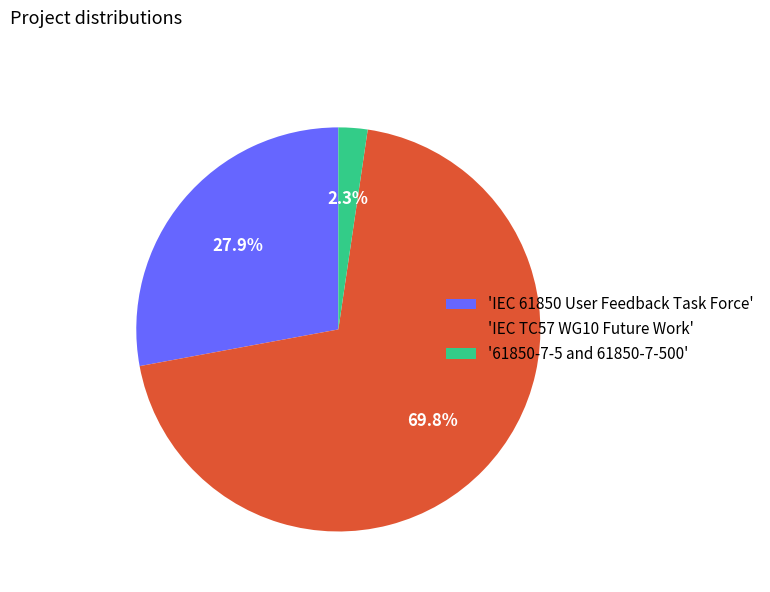

Rank the categories by value from lowest to highest.

'61850-7-5 and 61850-7-500', 'IEC 61850 User Feedback Task Force', 'IEC TC57 WG10 Future Work'